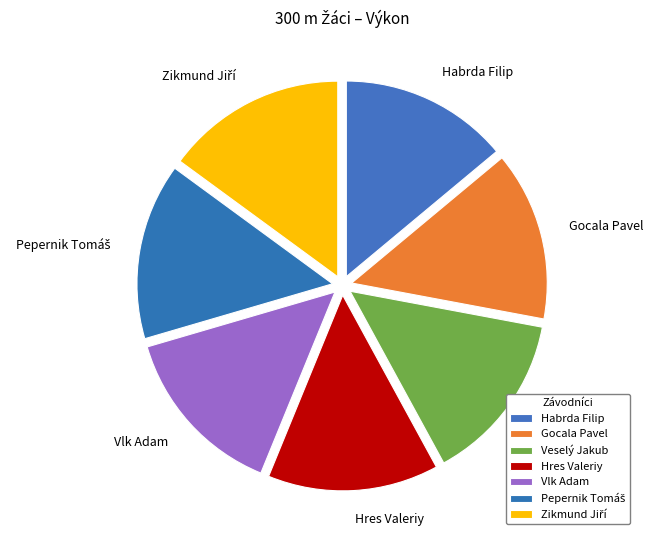

Does Hres Valeriy account for over 50% of the chart?

No